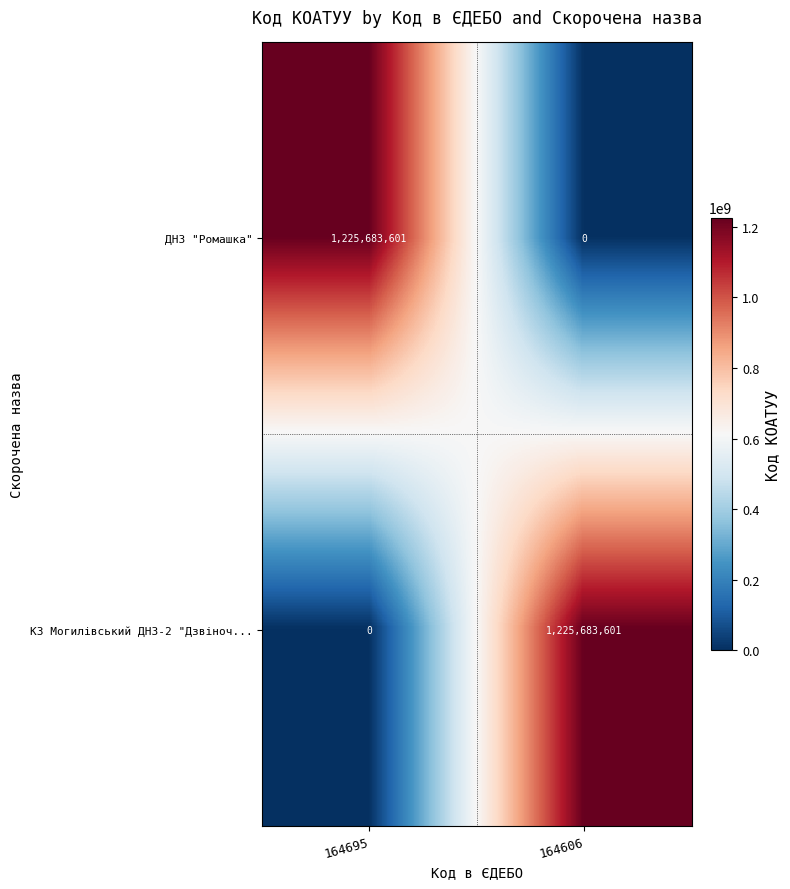

How many categories are shown in the chart?

2